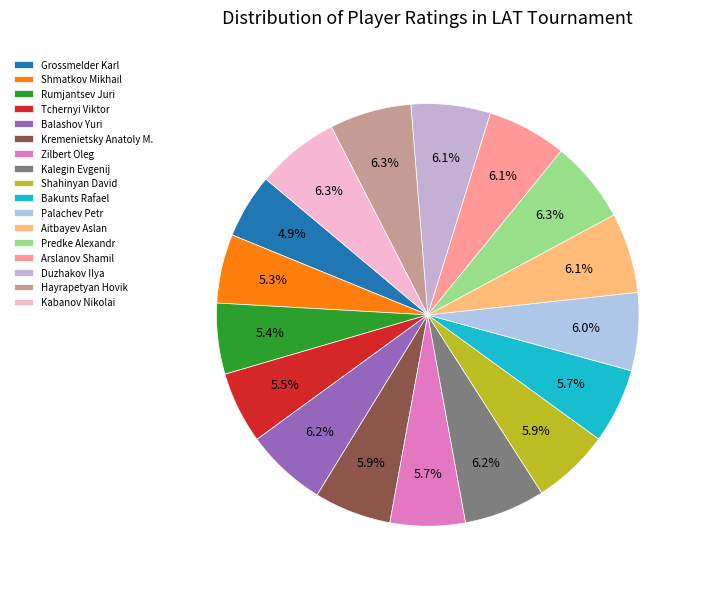

Is there a majority slice in this chart?

No